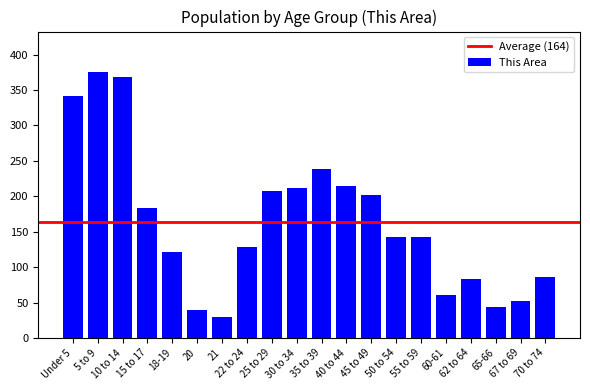

What is the difference between the values at 62 to 64 and 5 to 9?

293